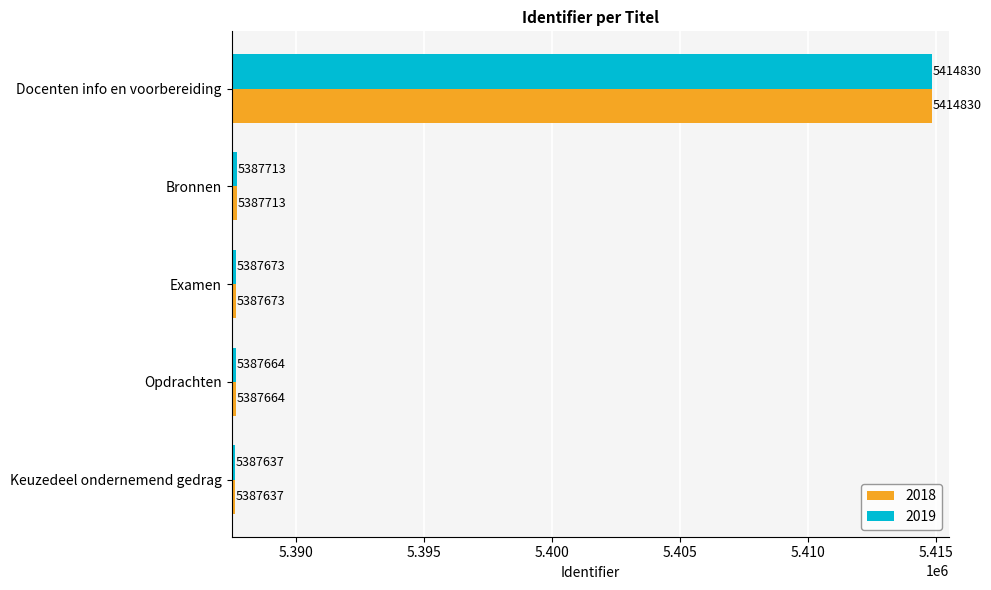

What is the highest value of the 2019 series?

5414830